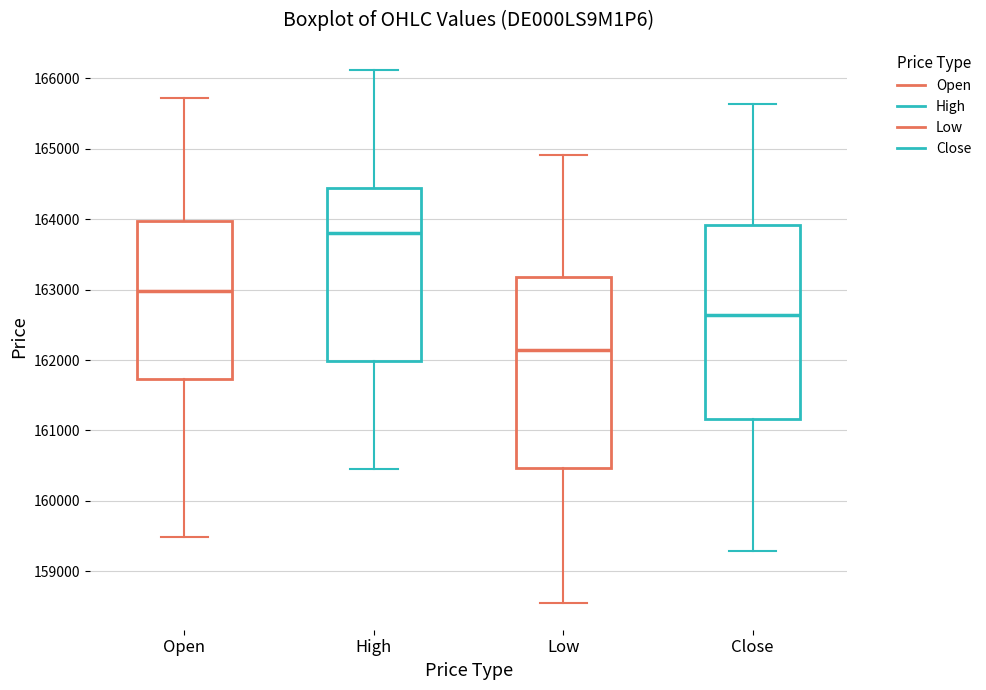

Reading left to right, read every box against the y-axis: the position of its median line, the range the box covers, and the ends of its whiskers. The values are not printed on the chart, so give them approximately, as read against the axis.

Open: median 163000, box 161700 to 164000, whiskers 159500 to 165700
High: median 163800, box 162000 to 164400, whiskers 160500 to 166100
Low: median 162100, box 160500 to 163200, whiskers 158600 to 164900
Close: median 162600, box 161200 to 163900, whiskers 159300 to 165600